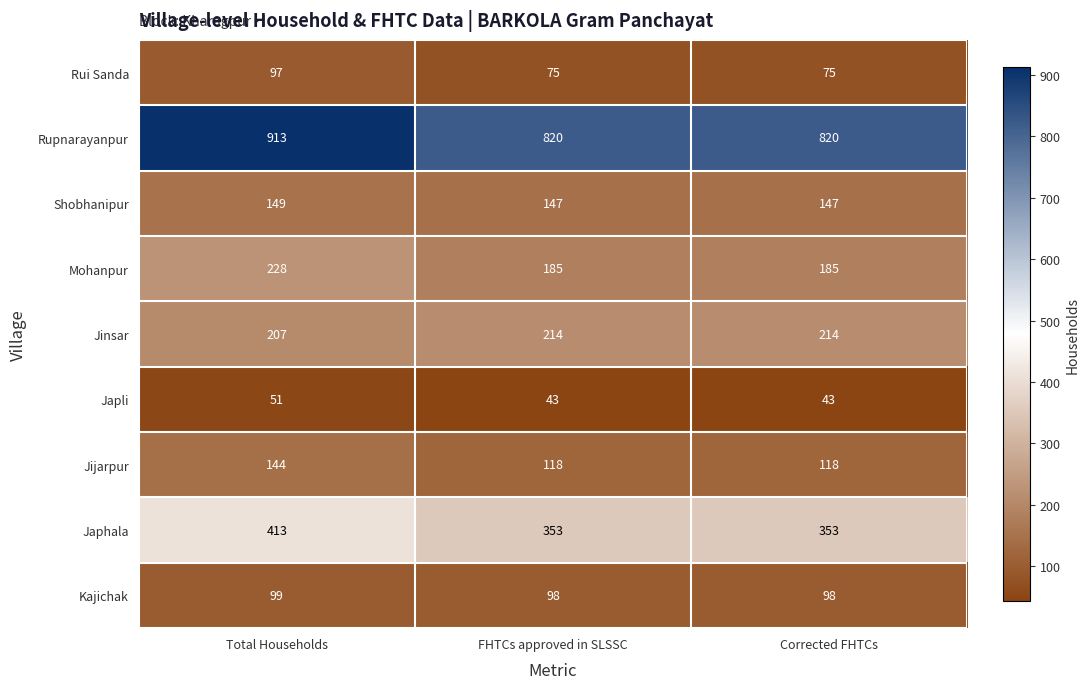

The Japhala series shows 413 at Total Households. True or false?

True